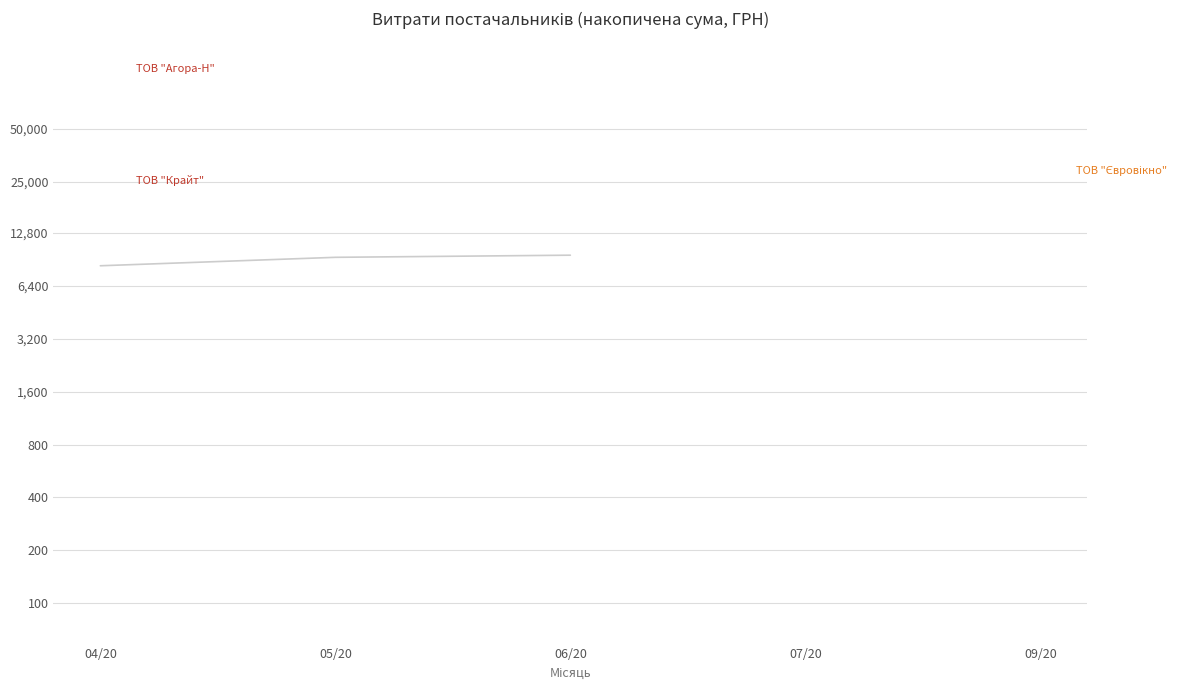

At which label does the data first exceed 9292?

05/20